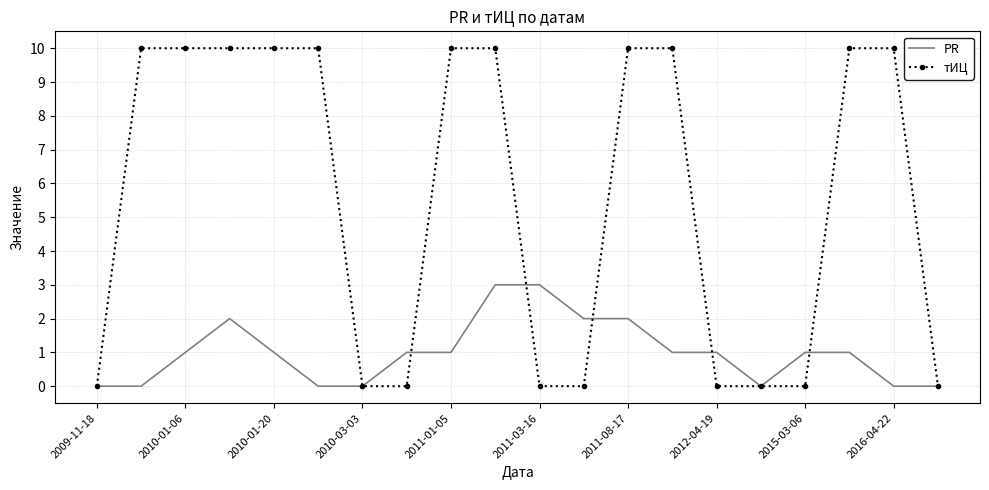

Reading left to right, extract all data points from this chart.

PR: 0	0	1	2	1	0	0	1	1	3	3	2	2	1	1	0	1	1	0	0
тИЦ: 0	10	10	10	10	10	0	0	10	10	0	0	10	10	0	0	0	10	10	0